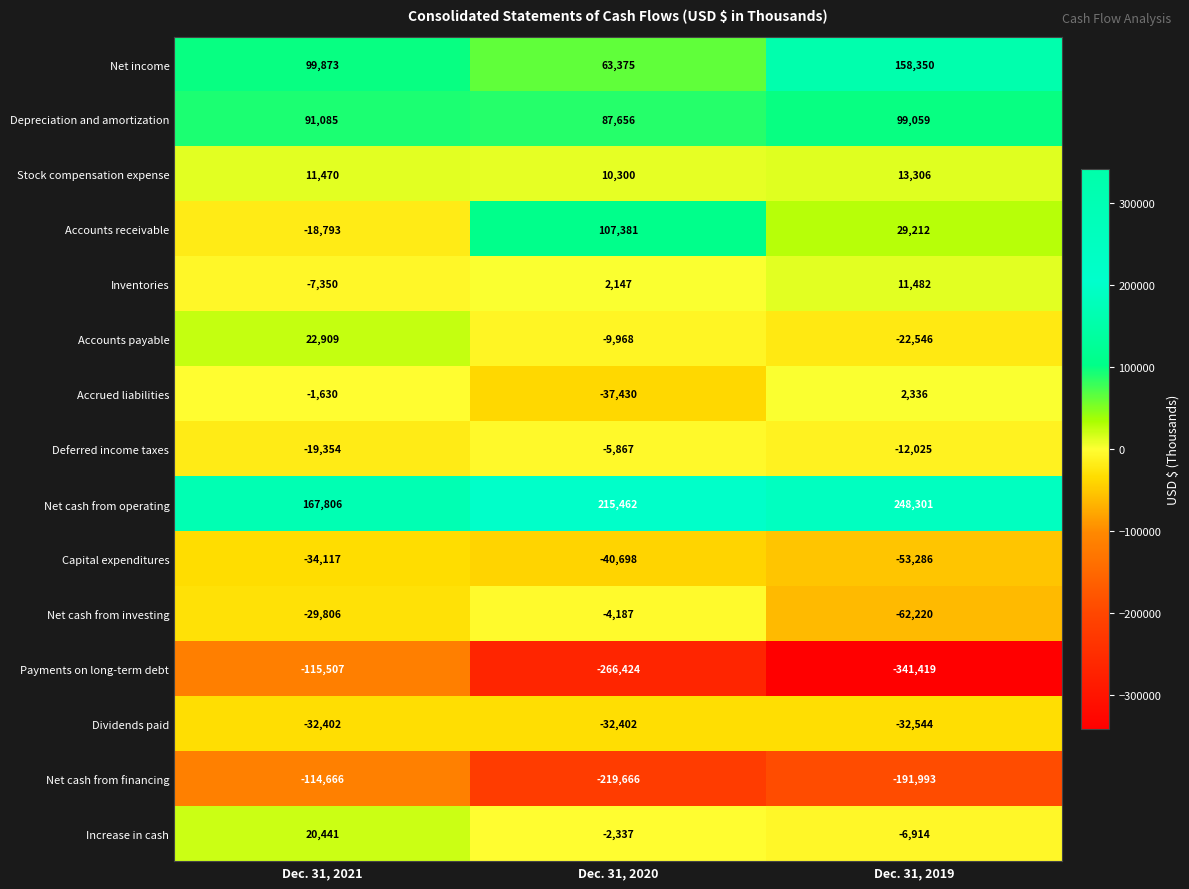

What is the difference between the second highest and minimum values in the Net income series?

36498